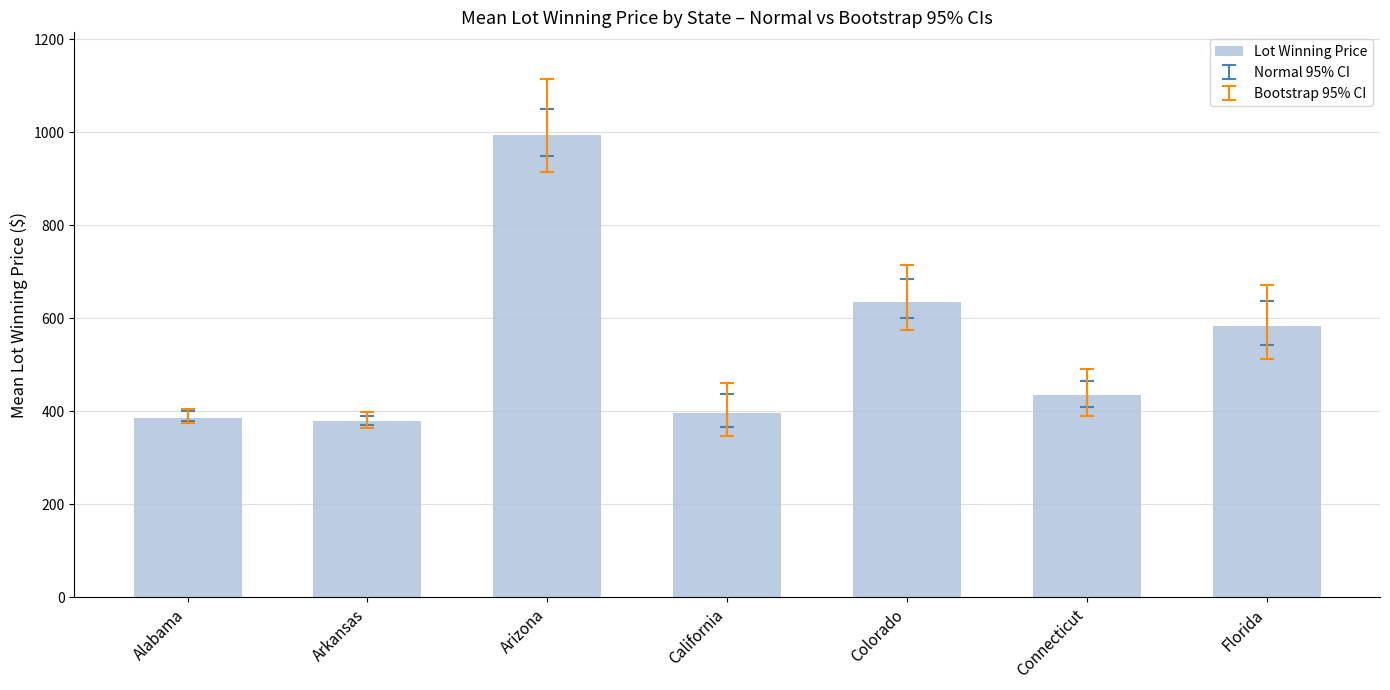

How many distinct data groups are displayed?

1